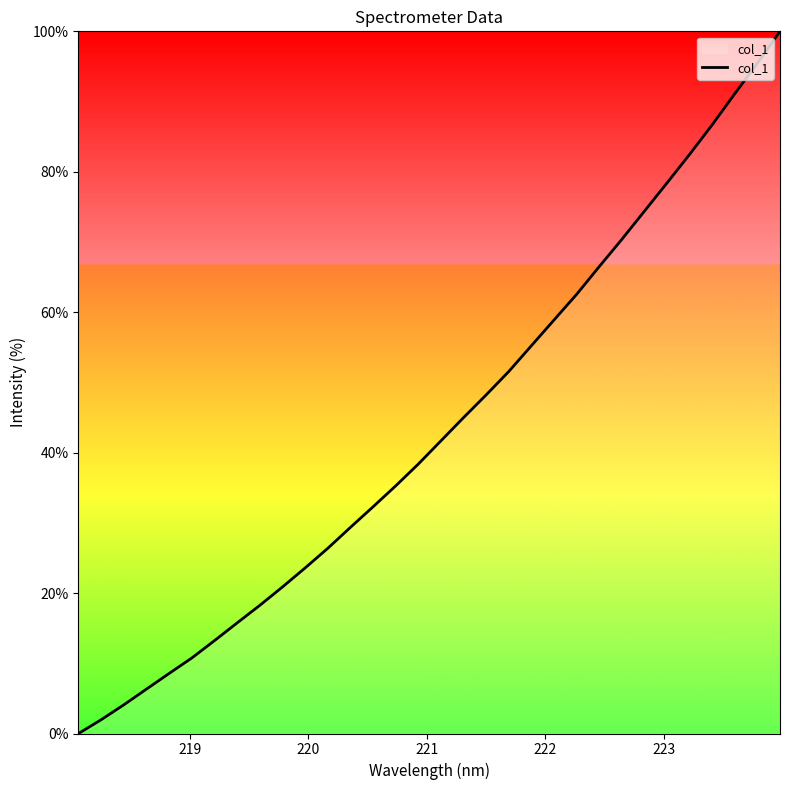

What is the greatest value displayed?

100.0